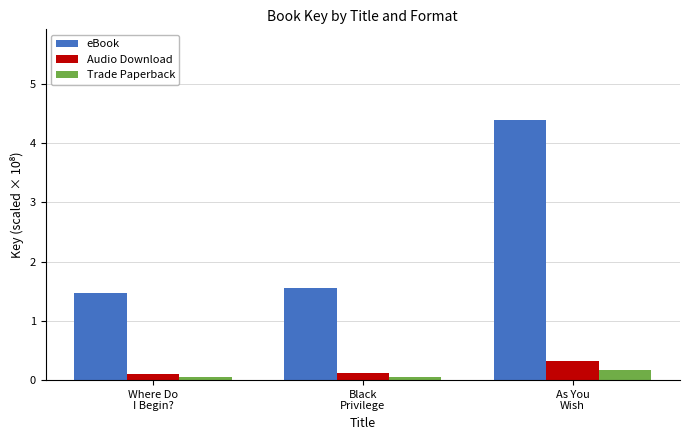

The value of eBook at Black
Privilege is 1.5. True or false?

True